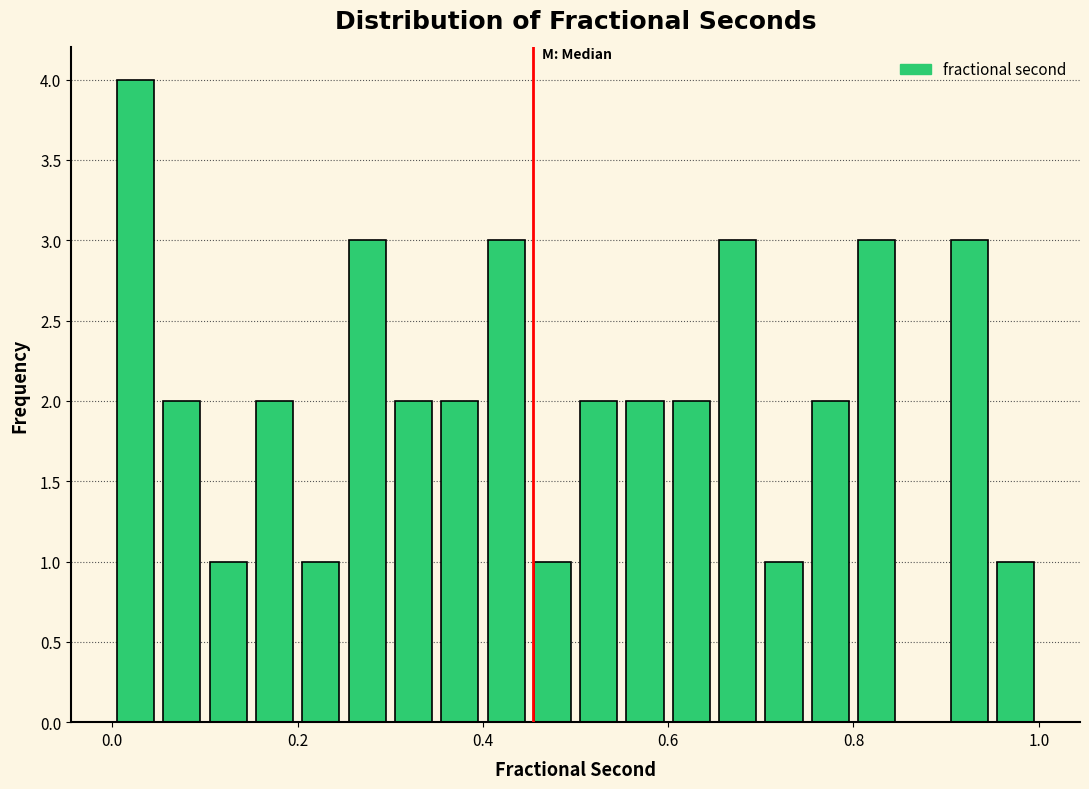

Around what value on the x-axis is the tallest bar? Give the approximate position of its centre, as read against the axis.

0.02